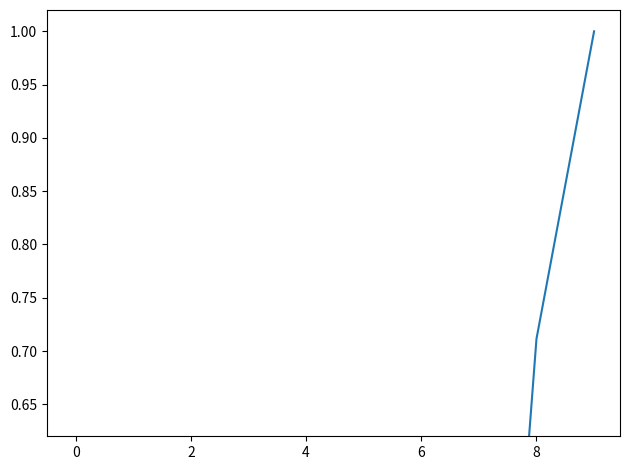

Is it true that the value at 2 is 0.0?

False